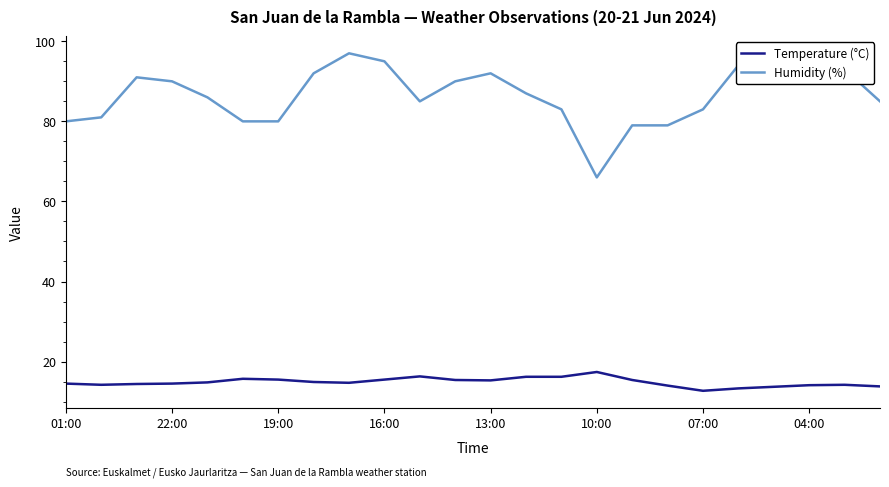

Is the value of Humidity (%) at 8 greater than the value of Temperature (°C) at 13?

Yes